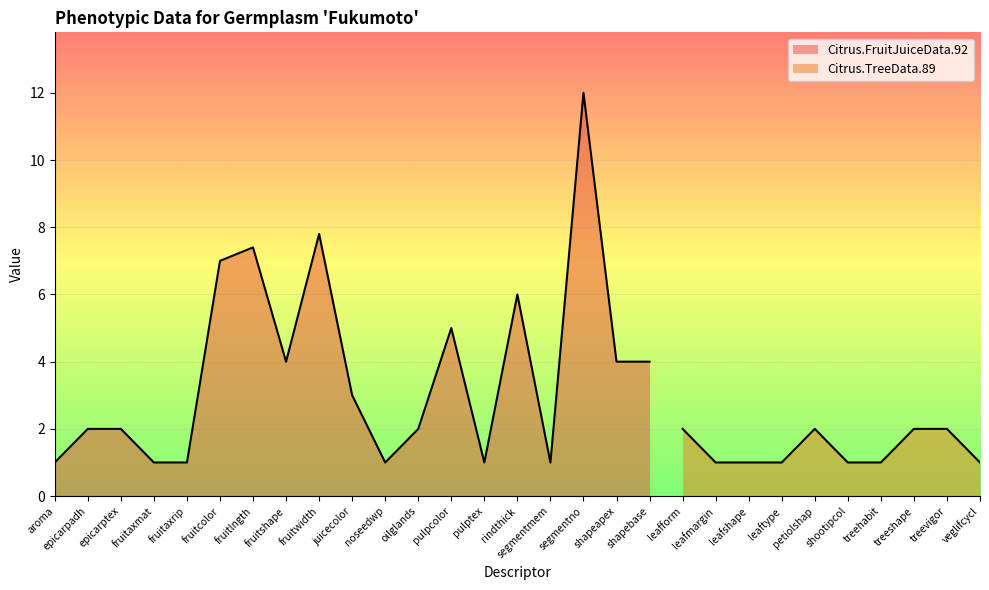

Which label corresponds to the largest value in the chart?

segmentno